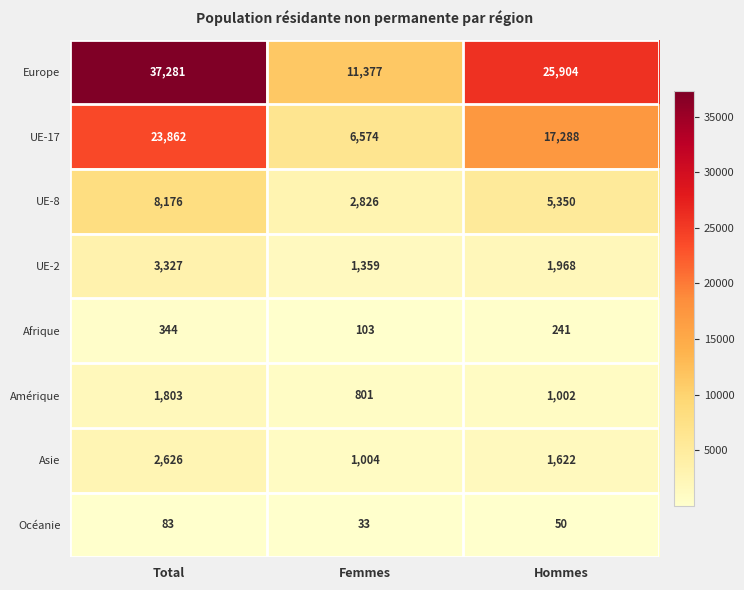

What is the sum of the UE-8 values at Hommes and Femmes?

8176